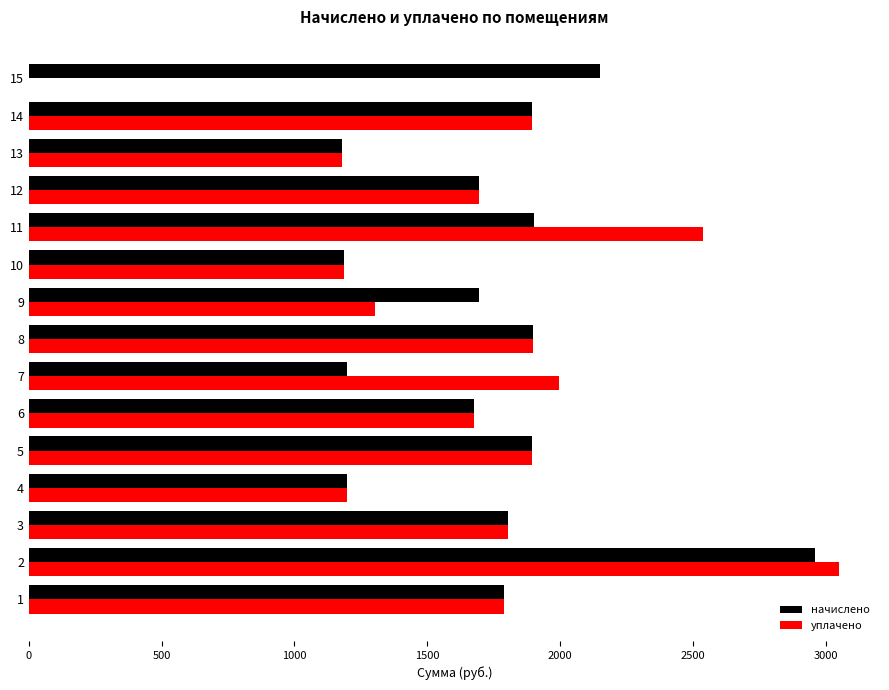

What is the sum of all начислено values?

26126.2